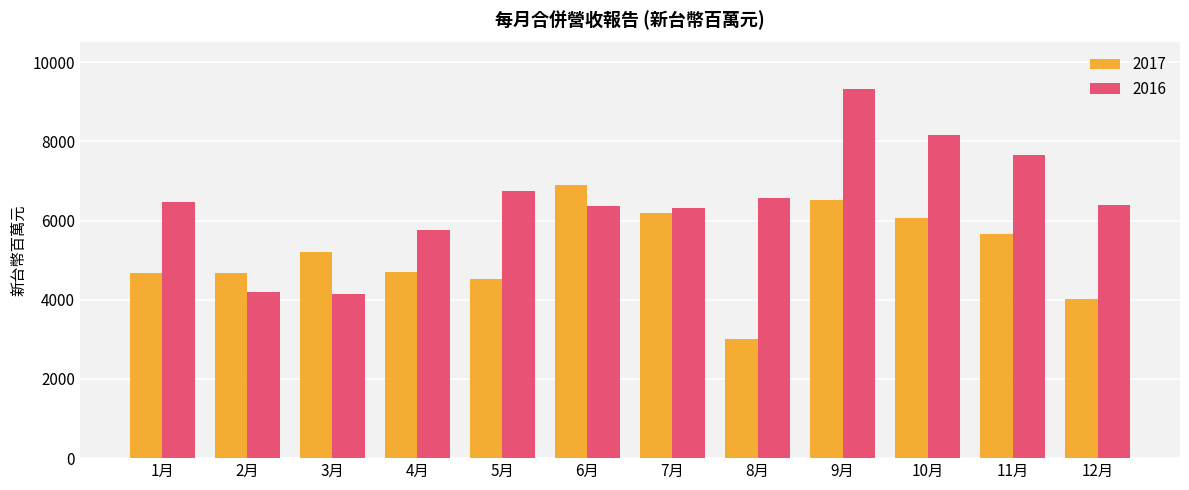

True or false: 2017 has a value of 6380.3 at 2月.

False